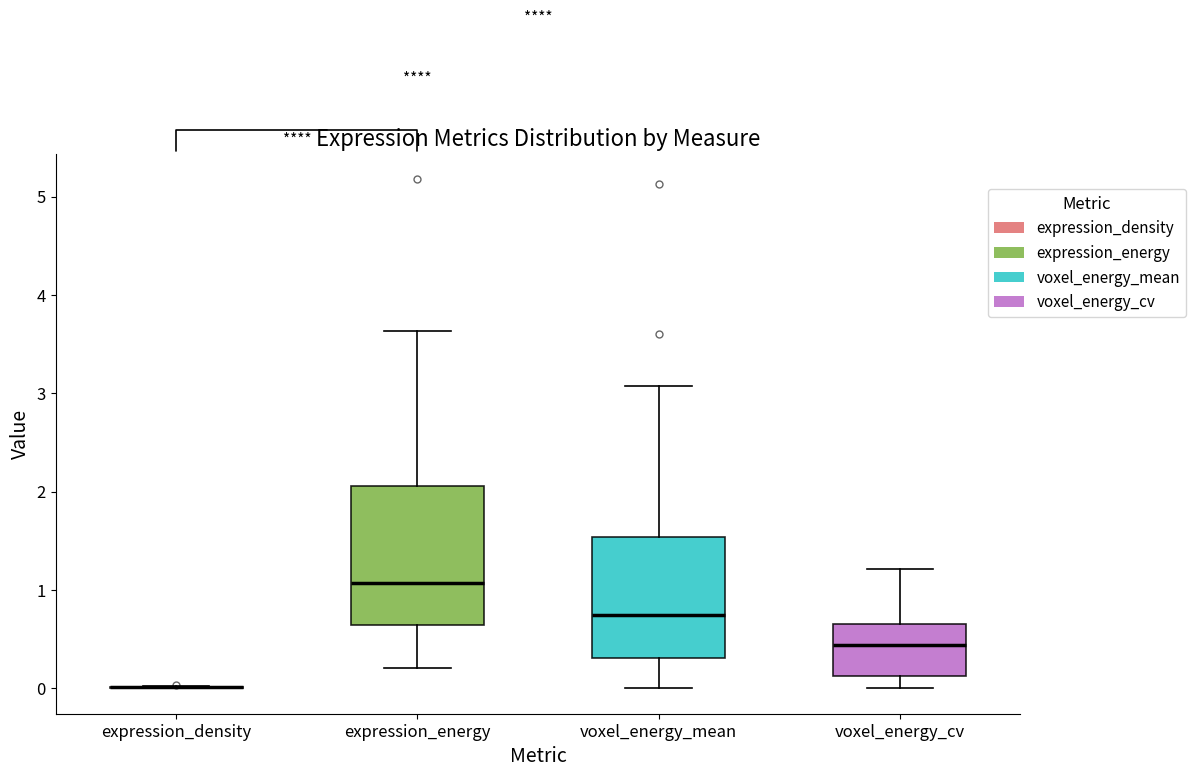

Reading left to right, read every box against the y-axis: the position of its median line, the range the box covers, and the ends of its whiskers. The values are not printed on the chart, so give them approximately, as read against the axis.

expression_density: box collapsed to a line at 0.0, whiskers 0.0 to 0.0
expression_energy: median 1.1, box 0.6 to 2.1, whiskers 0.2 to 3.6
voxel_energy_mean: median 0.7, box 0.3 to 1.5, whiskers 0.0 to 3.1
voxel_energy_cv: median 0.4, box 0.1 to 0.7, whiskers 0.0 to 1.2